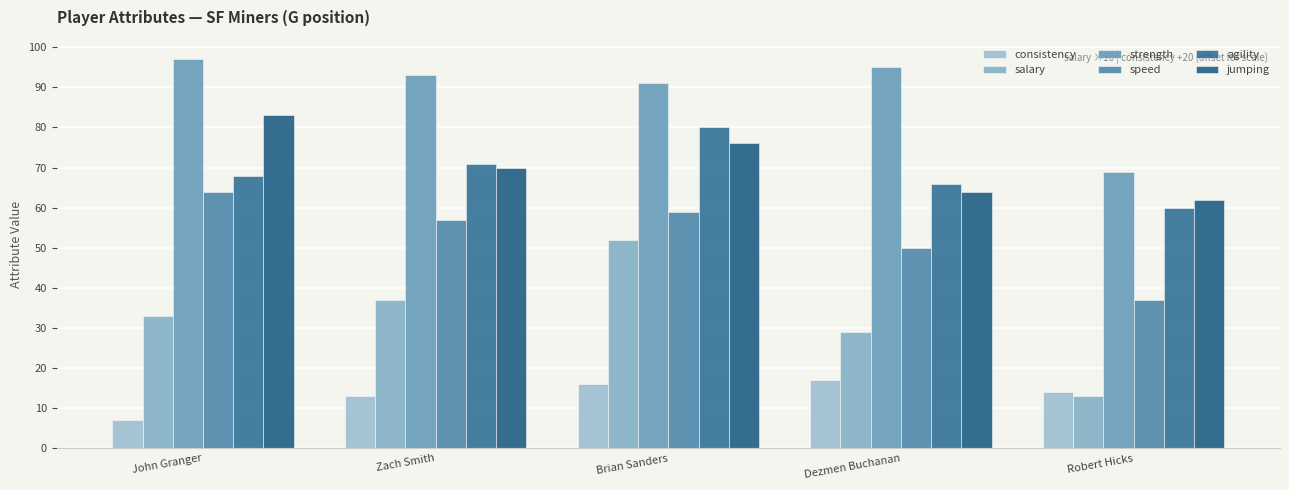

At which category is the sum across all series the highest?

Brian Sanders